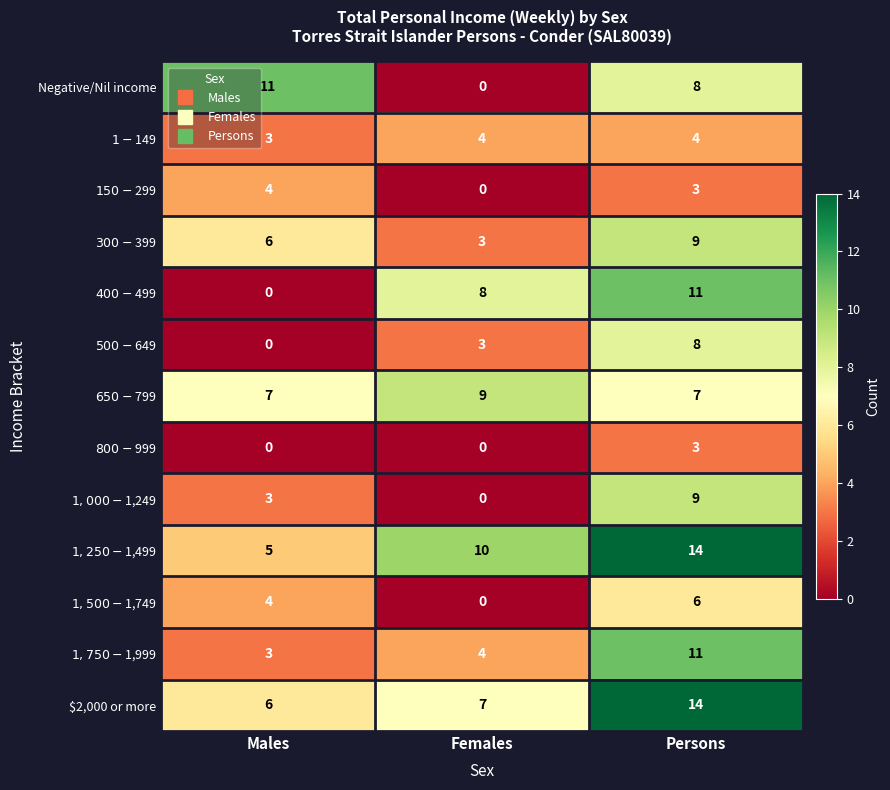

How many categories are shown in the chart?

3